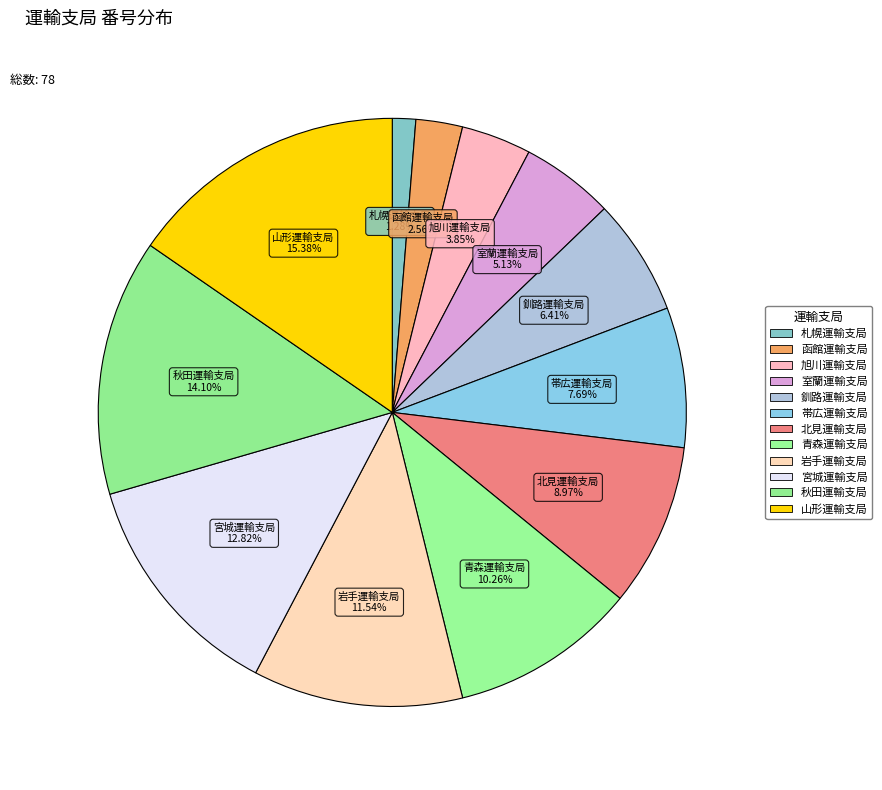

What percentage is the 帯広運輸支局 slice, to the nearest percent?

8%